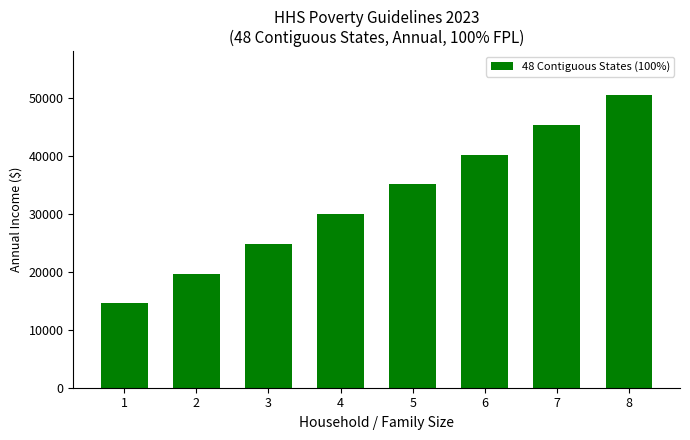

The value at 4 is 30000. True or false?

True